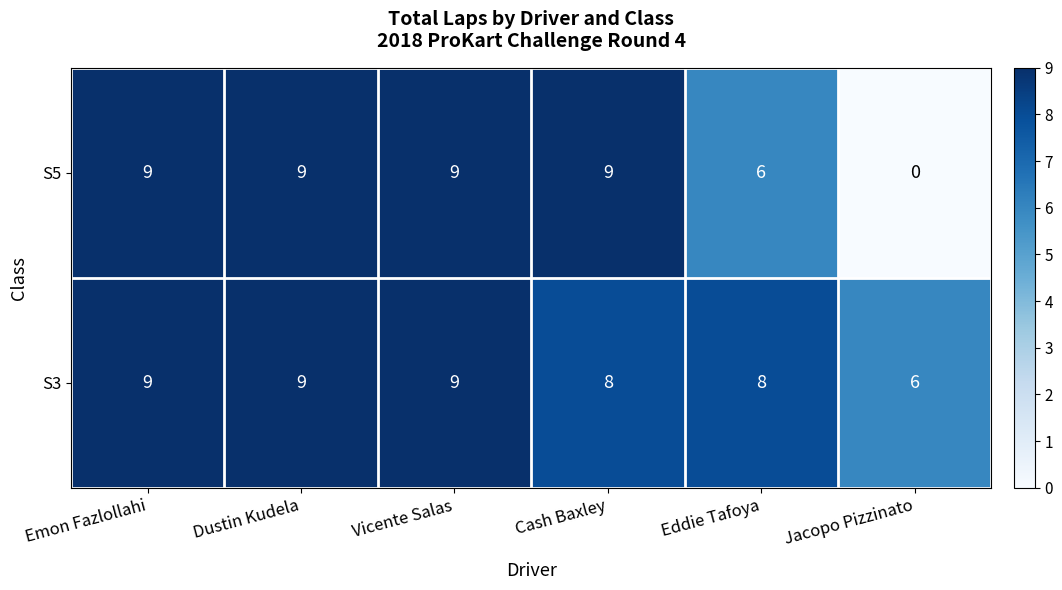

True or false: S3 has a value of 15 at Dustin Kudela.

False